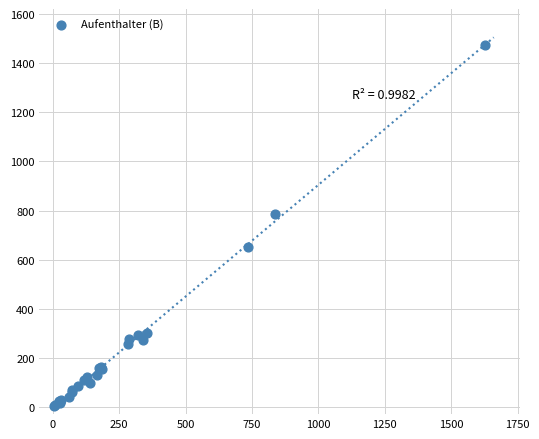

What Y value in the scatter plot is closest to 739?

786